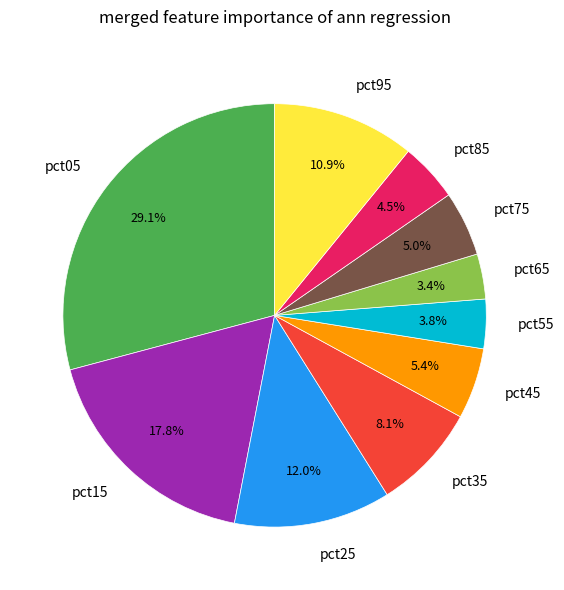

Which has a higher value, pct35 or pct45?

pct35